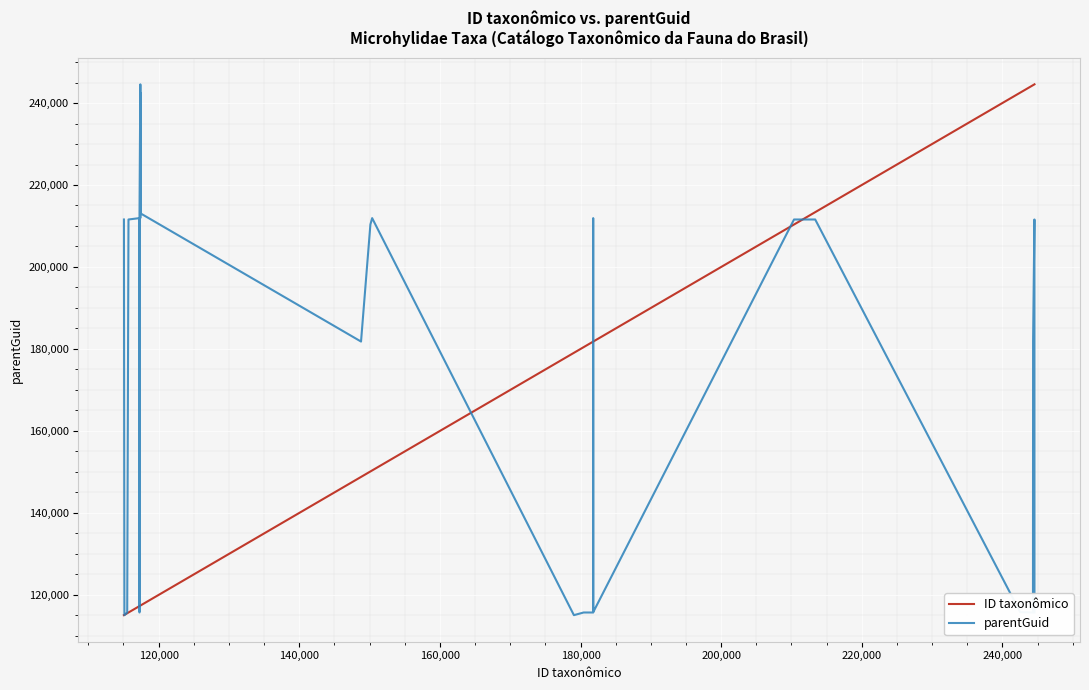

What is the highest value of the parentGuid series?

244553